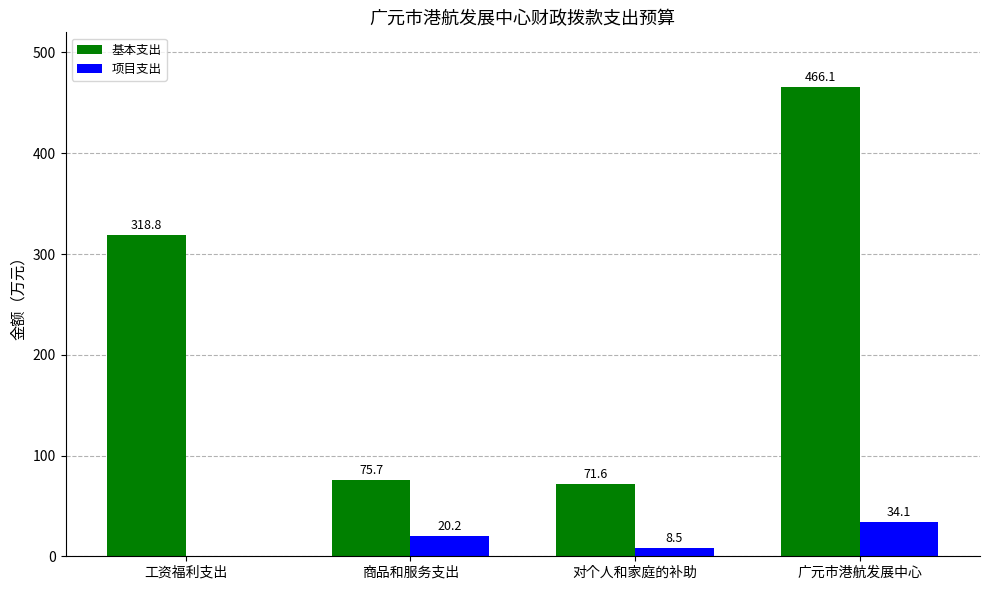

Where does the 项目支出 series first go above 20?

商品和服务支出